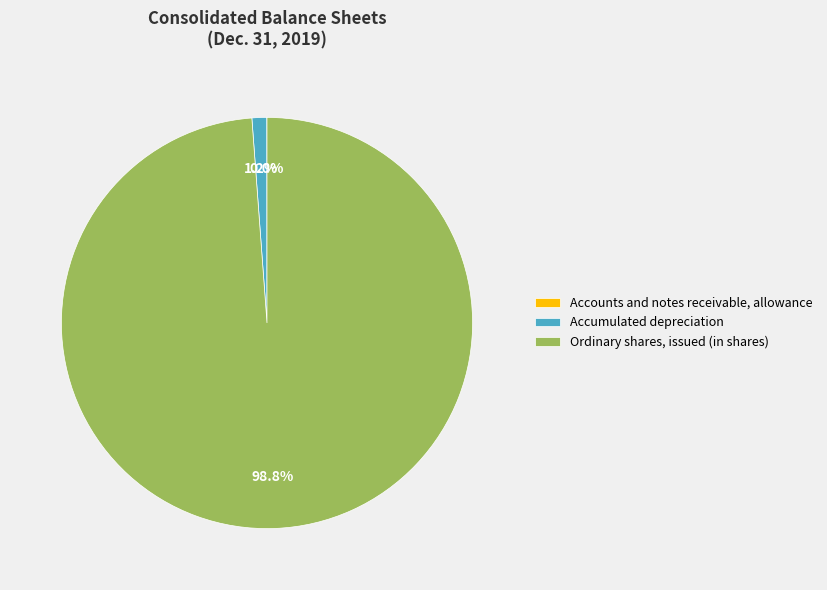

Do Accumulated depreciation and Ordinary shares, issued (in shares) together represent more than half of the pie?

Yes